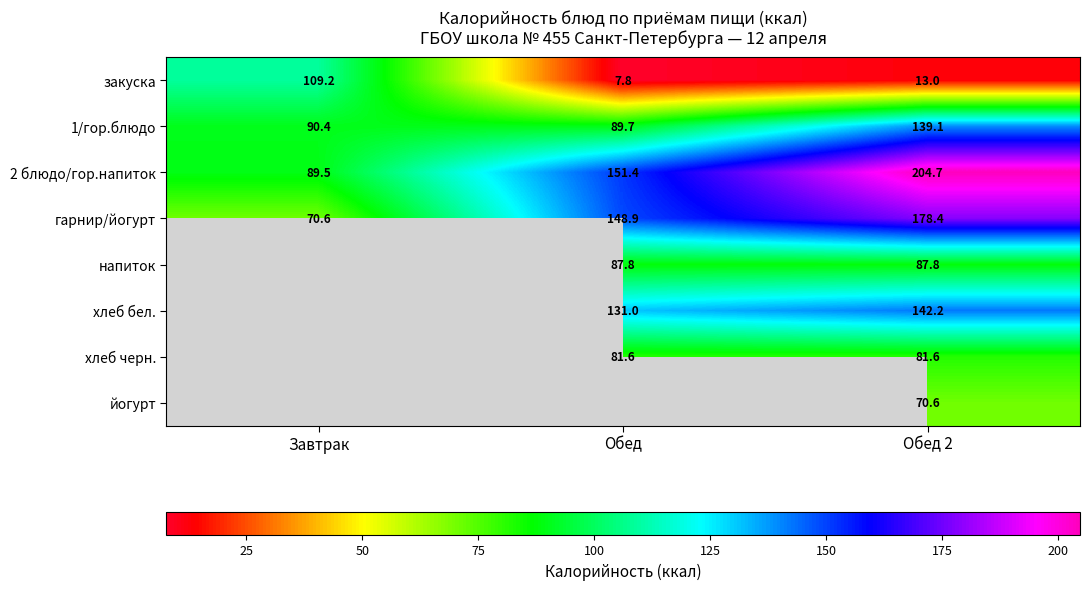

List the labels in order of закуска value, smallest first.

Обед, Обед 2, Завтрак